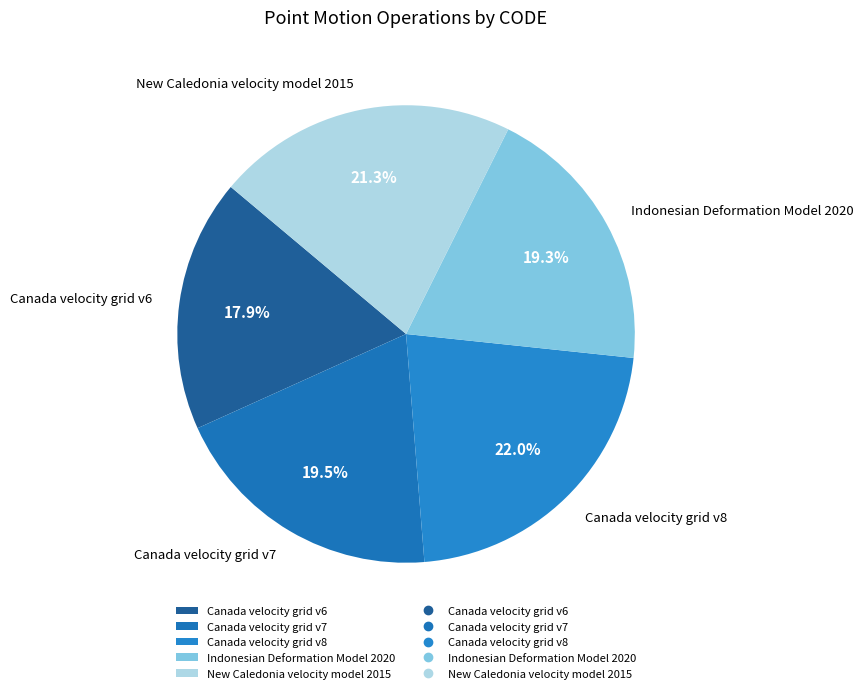

How many segments does this pie chart have?

5